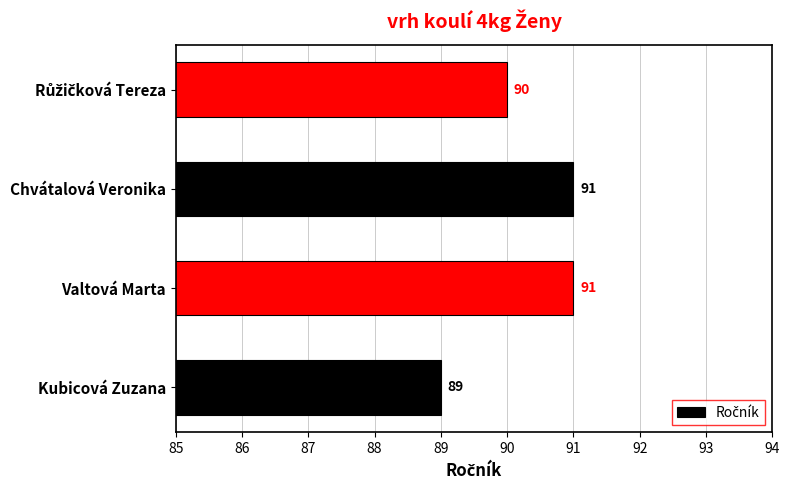

The chart shows a value of 89 at Kubicová Zuzana. True or false?

True